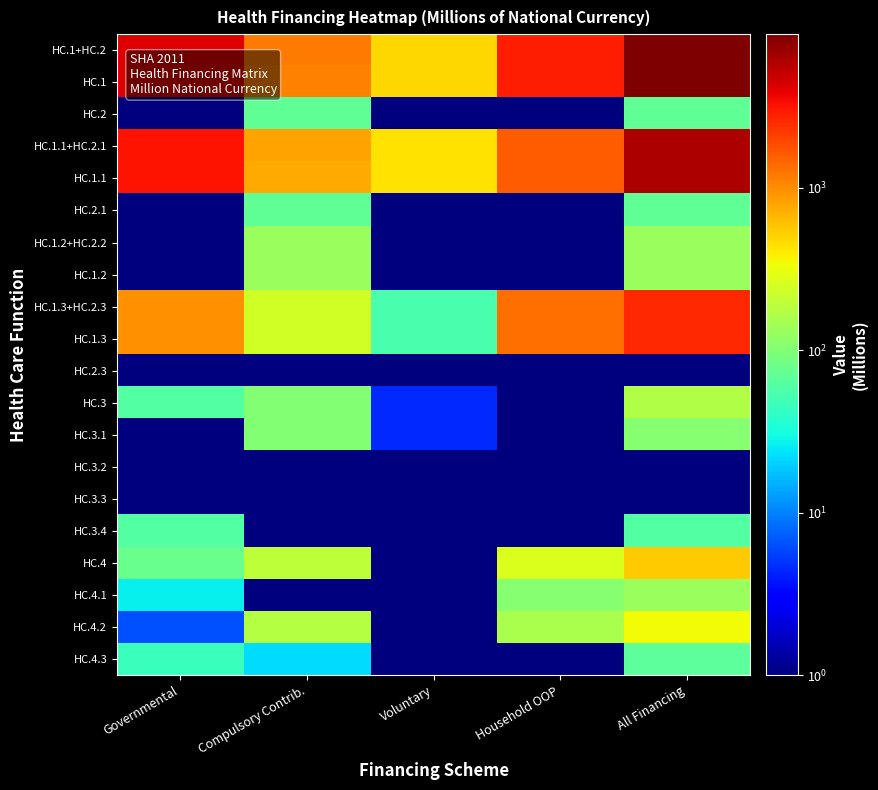

How many data points does each series have?

5